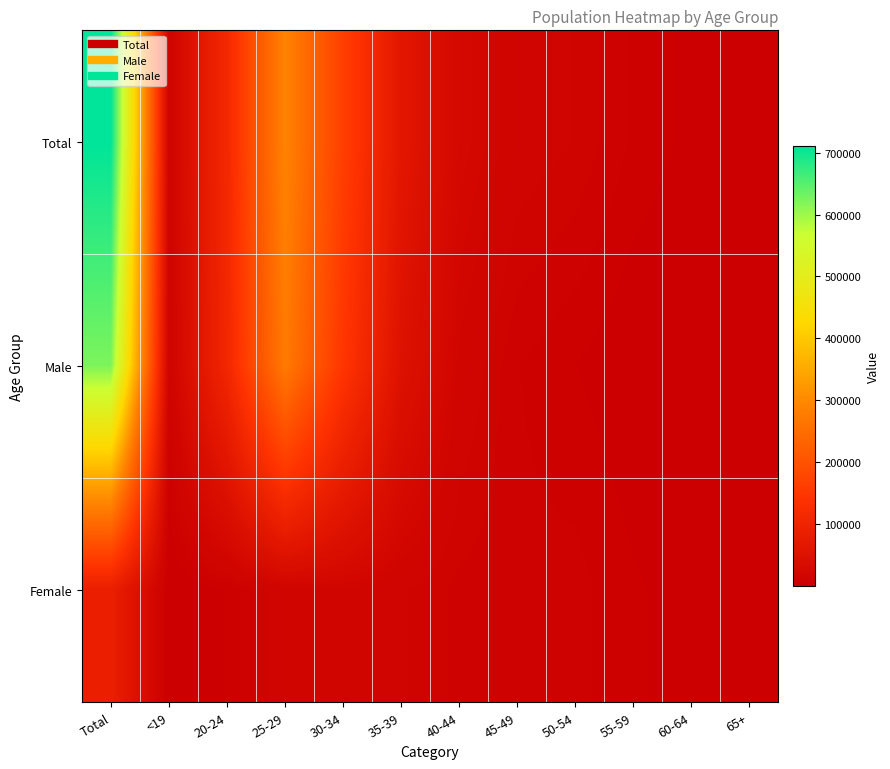

Reading left to right, what are all the values shown in this chart?

Total: Total=709864	<19=10894	20-24=113415	25-29=290929	30-34=163873	35-39=63731	40-44=25989	45-49=15241	50-54=12530	55-59=6457	60-64=3545	65+=3254
Male: Total=622295	<19=10680	20-24=108869	25-29=274977	30-34=145929	35-39=50454	40-44=16910	45-49=7270	50-54=4355	55-59=1643	60-64=664	65+=538
Female: Total=87569	<19=214	20-24=4546	25-29=15952	30-34=17944	35-39=13277	40-44=9079	45-49=7971	50-54=8175	55-59=4814	60-64=2881	65+=2716